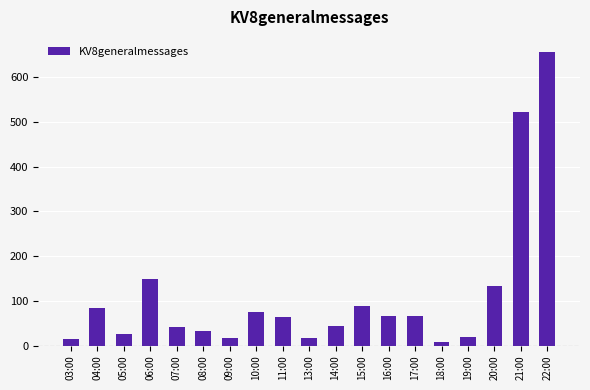

What is the difference between the maximum and minimum values?

648